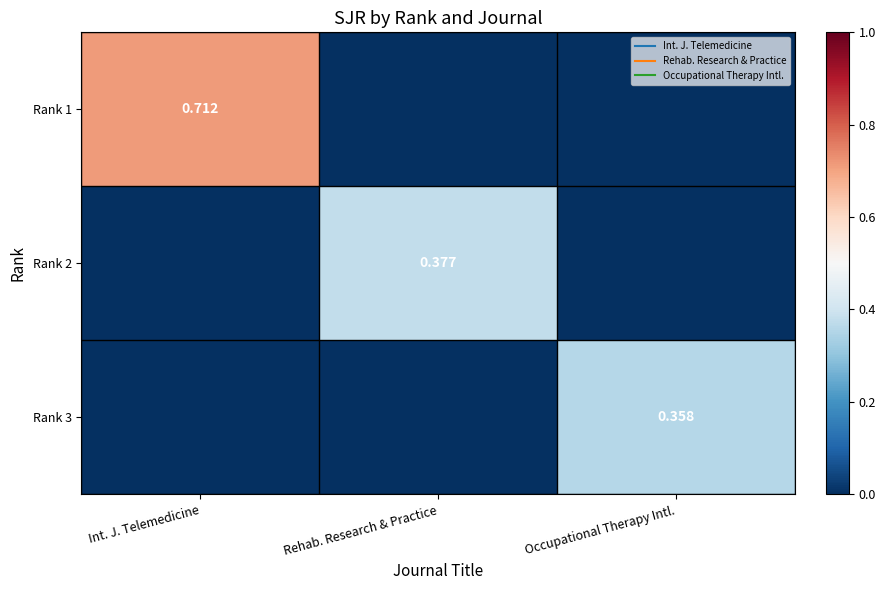

Where is Rank 1 nearest to the value 0?

Rehab. Research & Practice